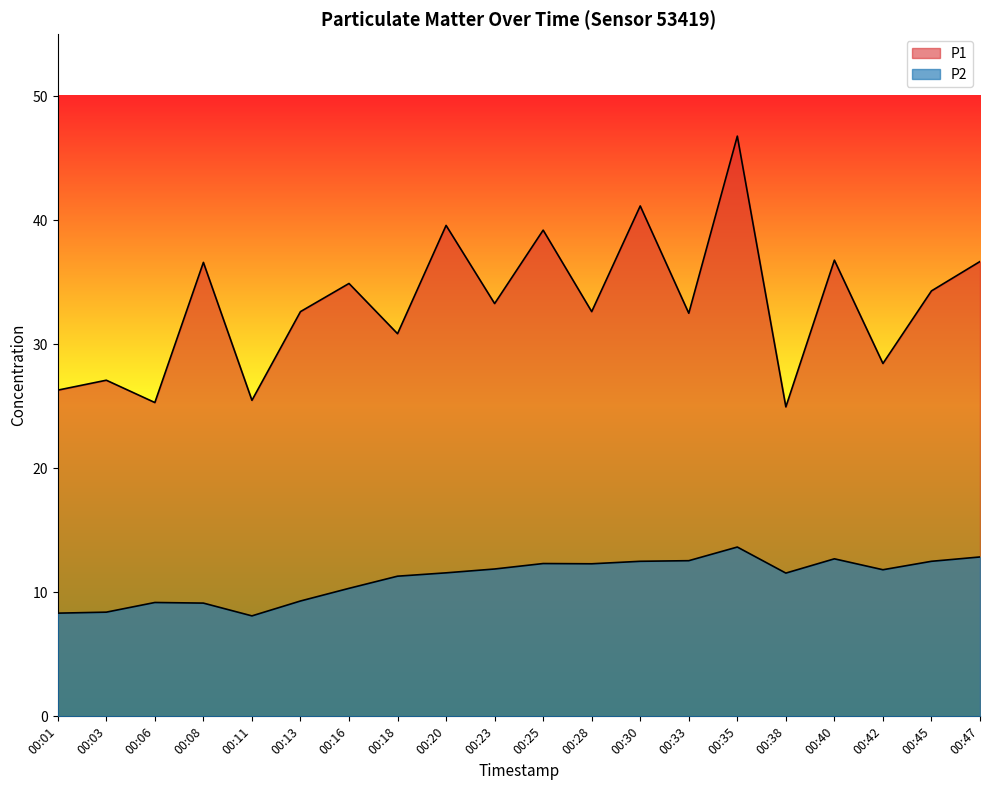

Reading left to right, transcribe all the data shown in this chart.

P1: 00:01=26.3	00:03=27.1	00:06=25.3	00:08=36.6	00:11=25.5	00:13=32.6	00:16=34.9	00:18=30.9	00:20=39.6	00:23=33.3	00:25=39.2	00:28=32.6	00:30=41.1	00:33=32.5	00:35=46.8	00:38=24.9	00:40=36.8	00:42=28.4	00:45=34.3	00:47=36.7
P2: 00:01=8.3	00:03=8.4	00:06=9.2	00:08=9.1	00:11=8.1	00:13=9.3	00:16=10.3	00:18=11.3	00:20=11.6	00:23=11.9	00:25=12.3	00:28=12.3	00:30=12.5	00:33=12.6	00:35=13.7	00:38=11.6	00:40=12.7	00:42=11.8	00:45=12.5	00:47=12.8